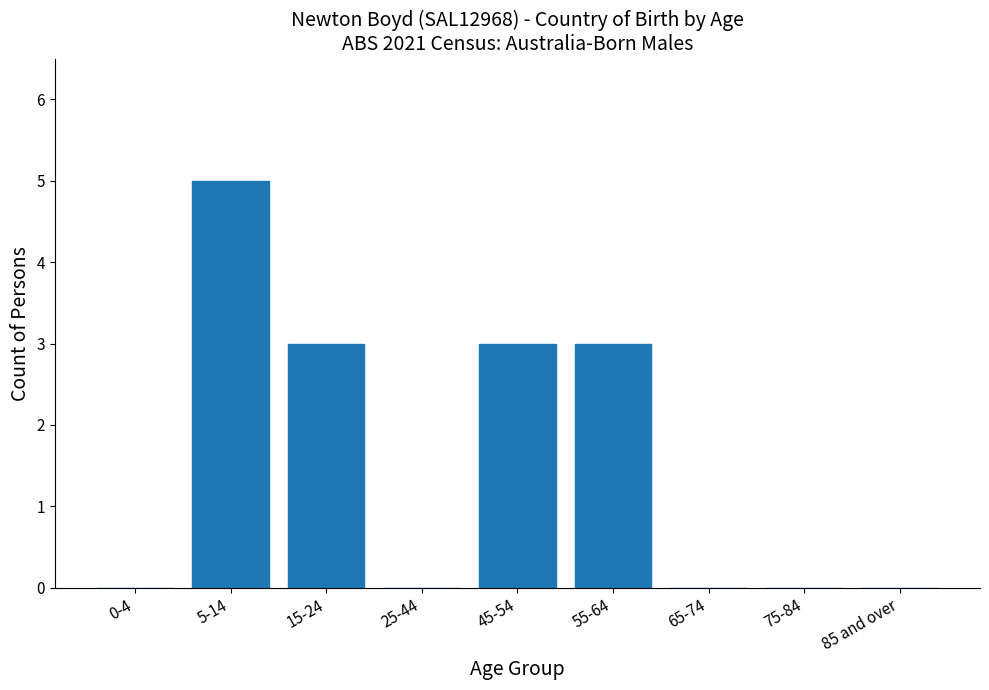

Reading left to right, transcribe all the data shown in this chart.

0-4=0	5-14=5	15-24=3	25-44=0	45-54=3	55-64=3	65-74=0	75-84=0	85 and over=0